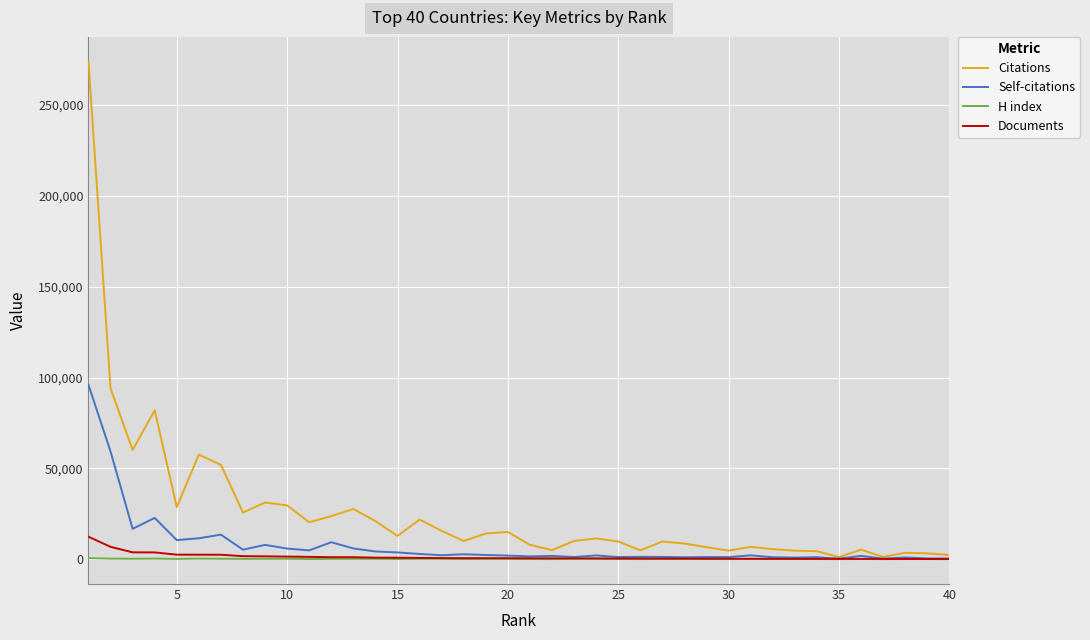

Does the chart display data point markers on the line(s)?

No